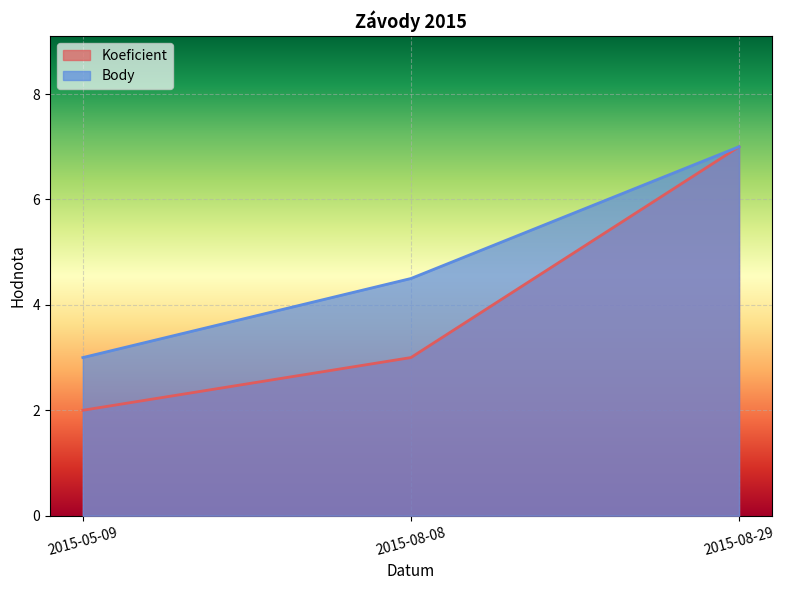

Rank the series by their average value, from lowest to highest.

Koeficient, Body